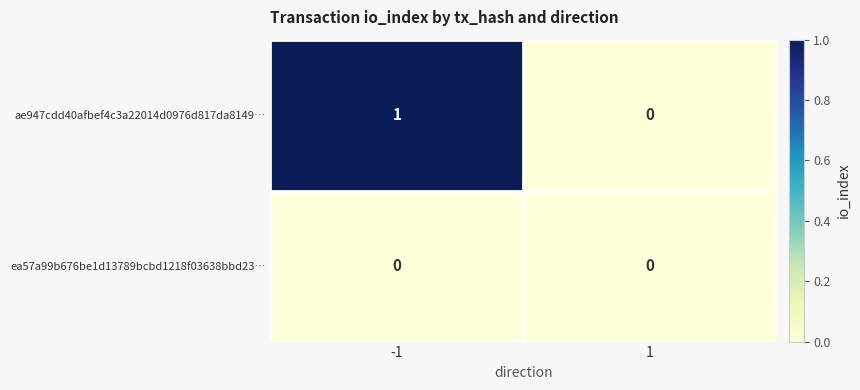

The value of ae947cdd40afbef4c3a22014d0976d817da8149… at -1 is 1. True or false?

True